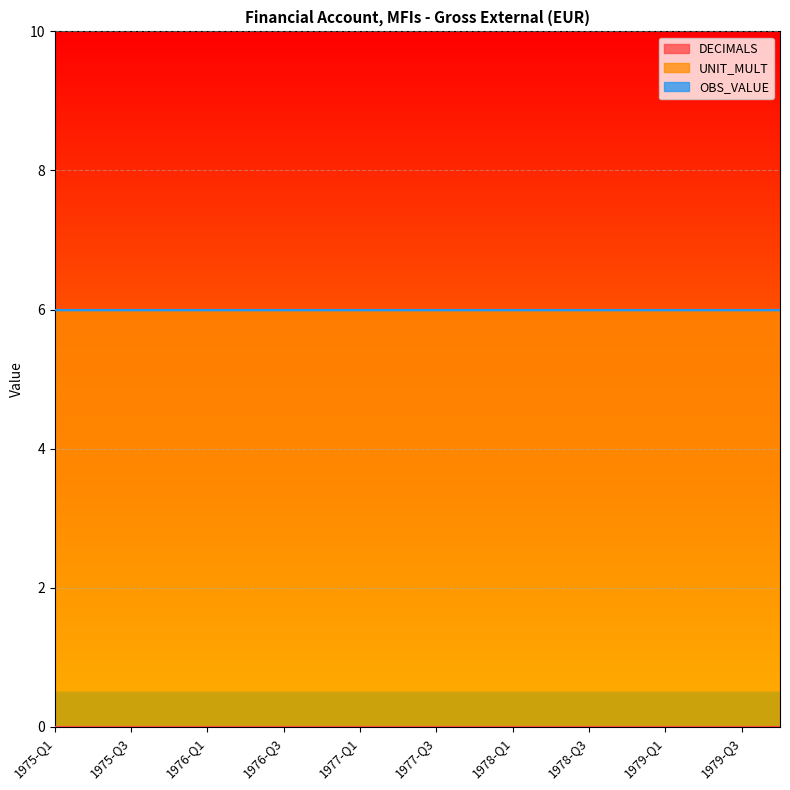

True or false: OBS_VALUE and DECIMALS cross at least once.

False